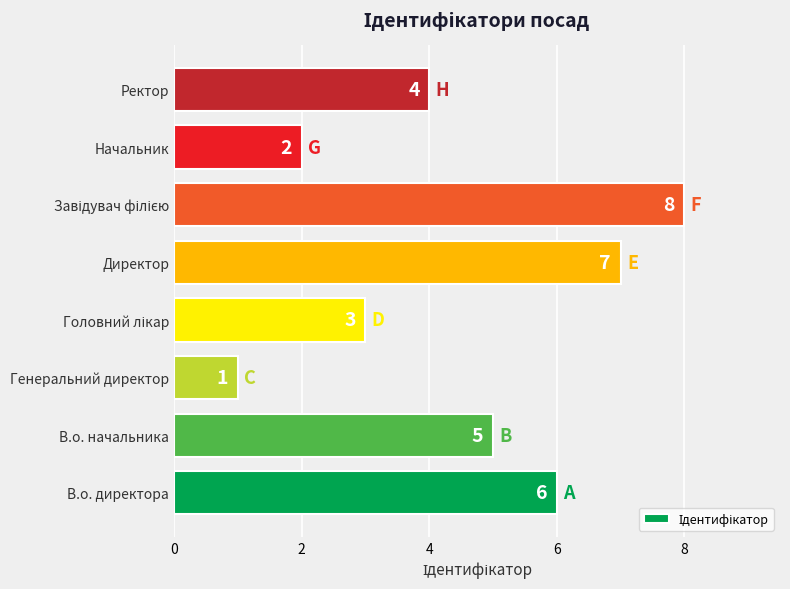

Is it true that the value at В.о. начальника is 2?

False